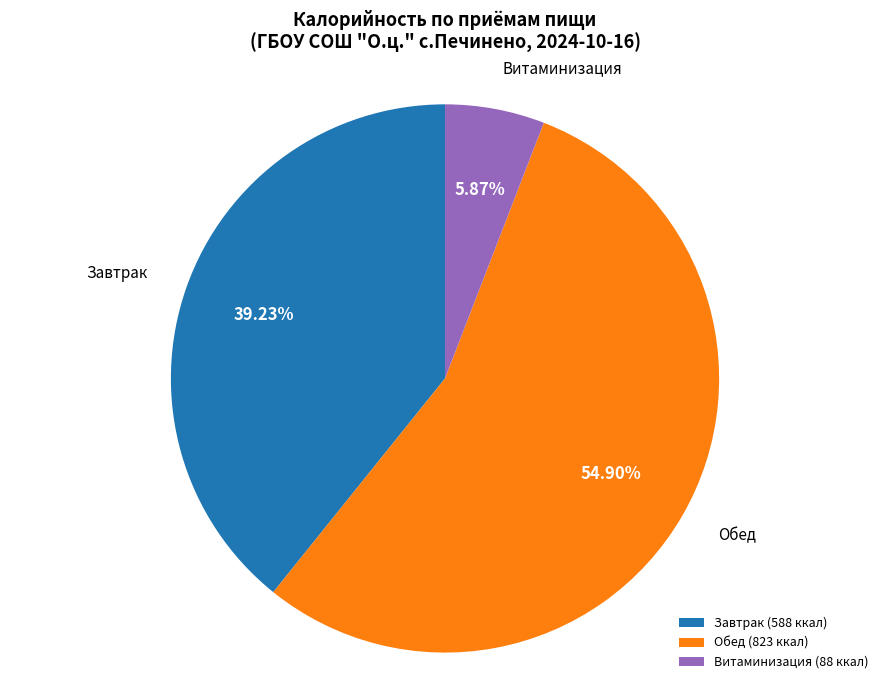

Approximately how many times larger is the value at Витаминизация compared to Обед?

0.1